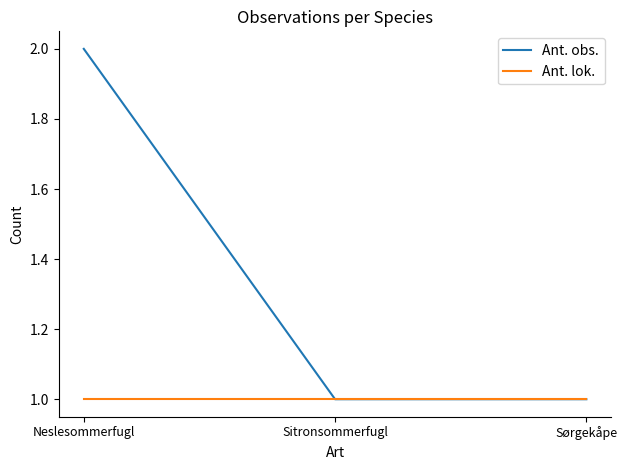

The value of Ant. obs. at Sørgekåpe is 1. True or false?

True